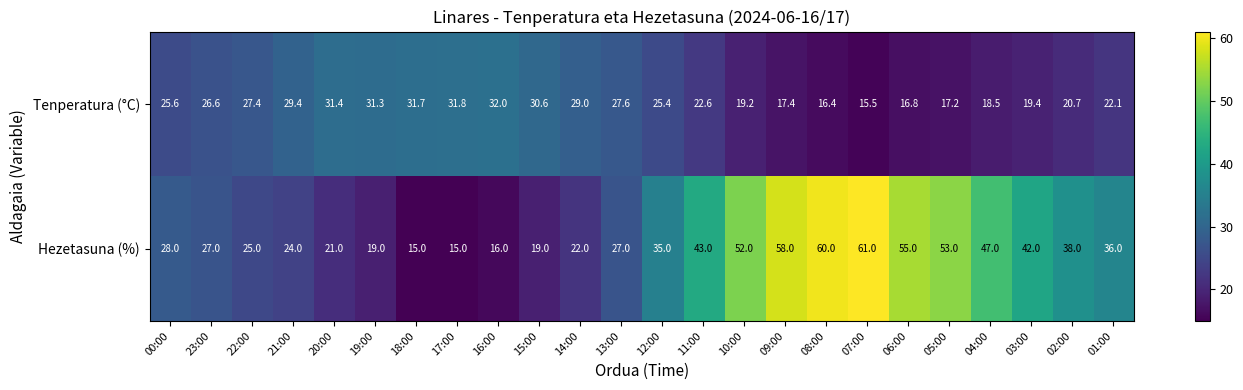

Which series has the widest spread of values?

Hezetasuna (%)